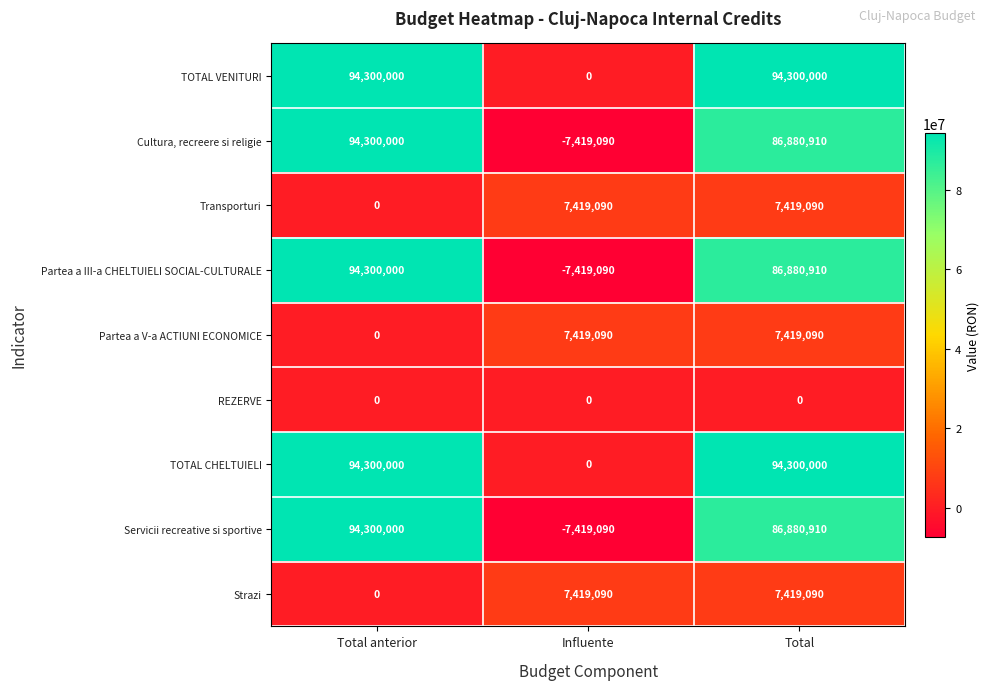

Reading left to right, list all the values displayed in this chart.

TOTAL VENITURI: Total anterior=94300000	Influente=0	Total=94300000
Cultura, recreere si religie: Total anterior=94300000	Influente=-7419090	Total=86880910
Transporturi: Total anterior=0	Influente=7419090	Total=7419090
Partea a III-a CHELTUIELI SOCIAL-CULTURALE: Total anterior=94300000	Influente=-7419090	Total=86880910
Partea a V-a ACTIUNI ECONOMICE: Total anterior=0	Influente=7419090	Total=7419090
REZERVE: Total anterior=0	Influente=0	Total=0
TOTAL CHELTUIELI: Total anterior=94300000	Influente=0	Total=94300000
Servicii recreative si sportive: Total anterior=94300000	Influente=-7419090	Total=86880910
Strazi: Total anterior=0	Influente=7419090	Total=7419090